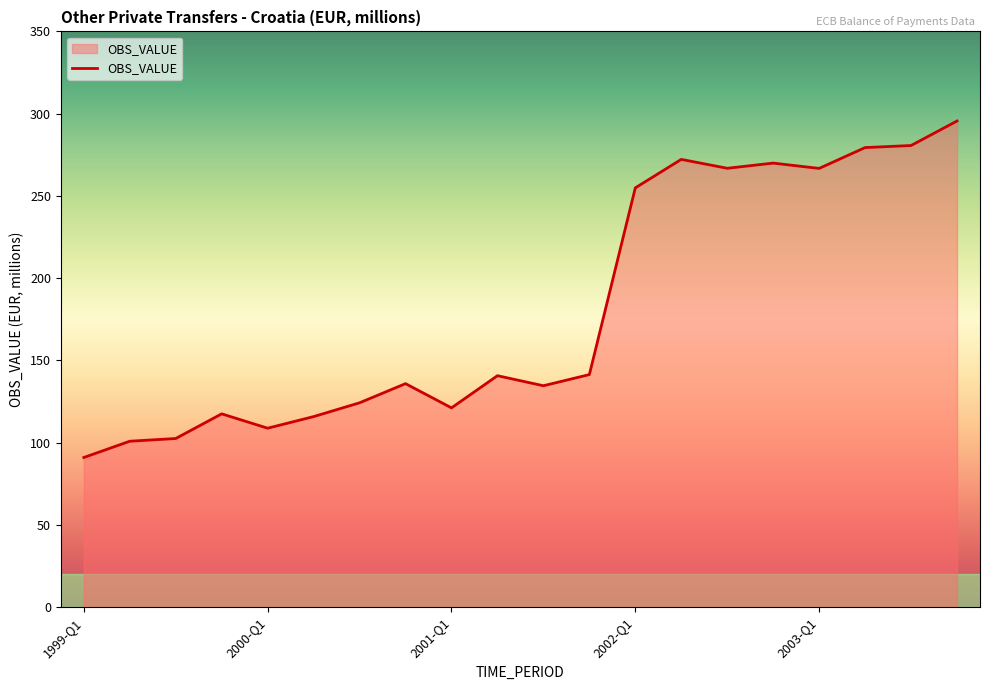

What is the difference between the maximum and minimum values?

204.6